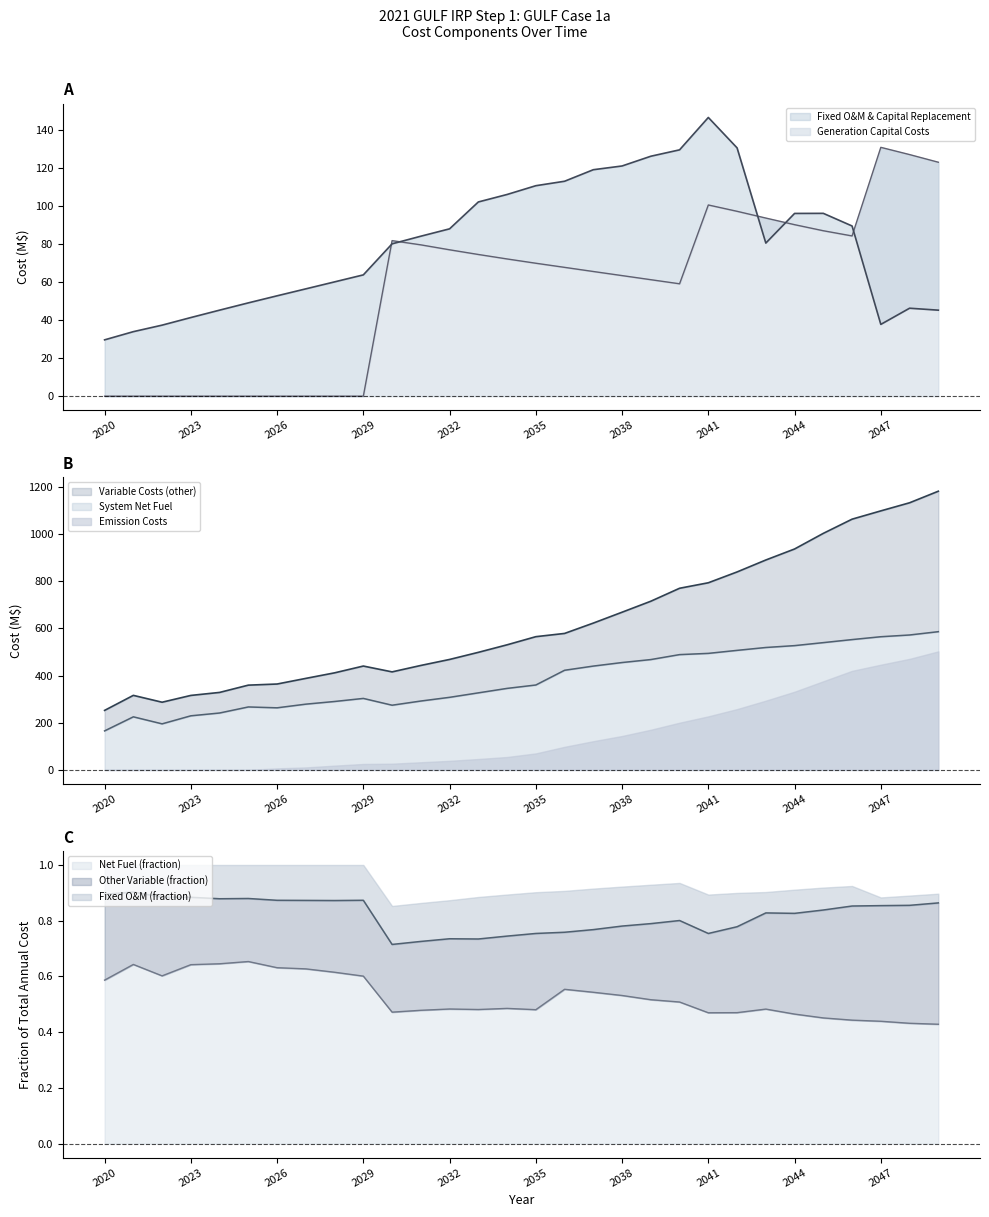

Rank the categories by Generation Capital Costs value from highest to lowest.

2047, 2048, 2049, 2041, 2042, 2043, 2044, 2045, 2046, 2030, 2031, 2032, 2033, 2034, 2035, 2036, 2037, 2038, 2039, 2040, 2020, 2021, 2022, 2023, 2024, 2025, 2026, 2027, 2028, 2029